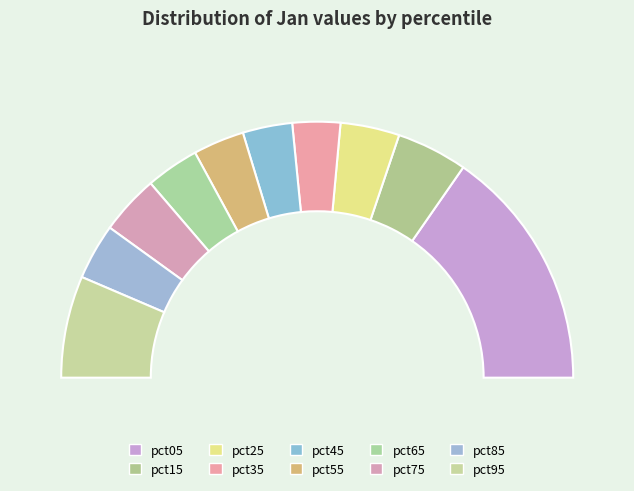

Is it true that pct25 is 7% of the pie?

True